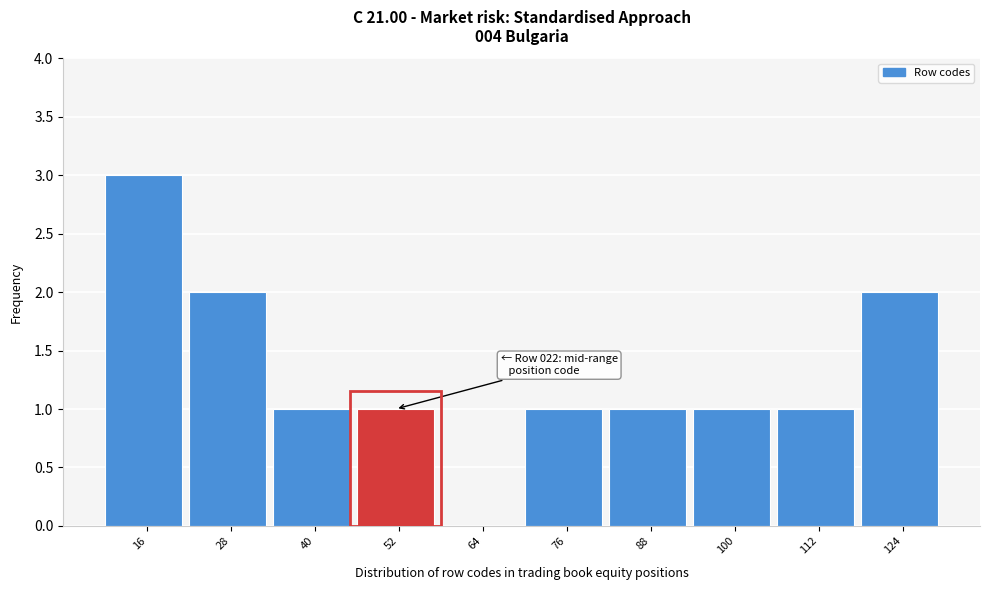

Which range on the x-axis has the tallest bar?

10 to 22